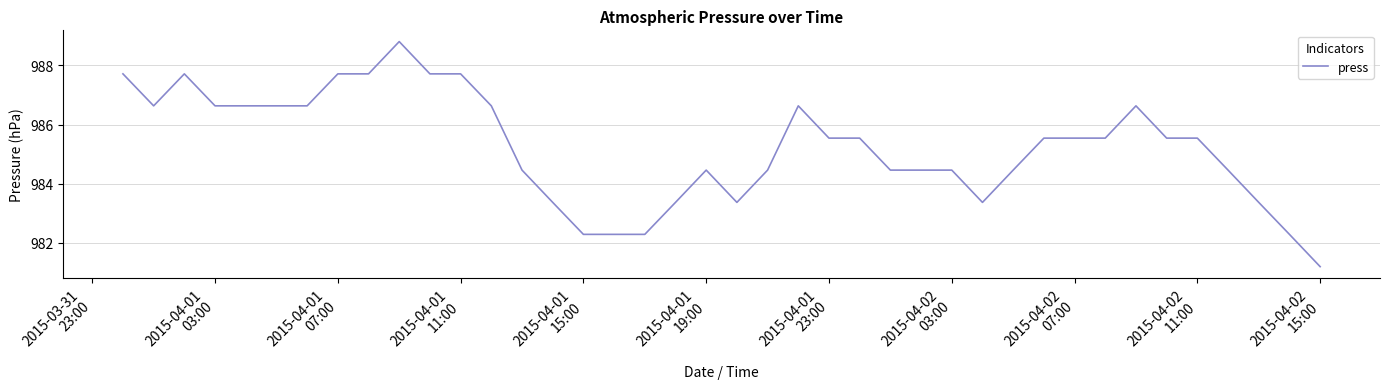

What is the difference between the maximum and minimum values?

7.6